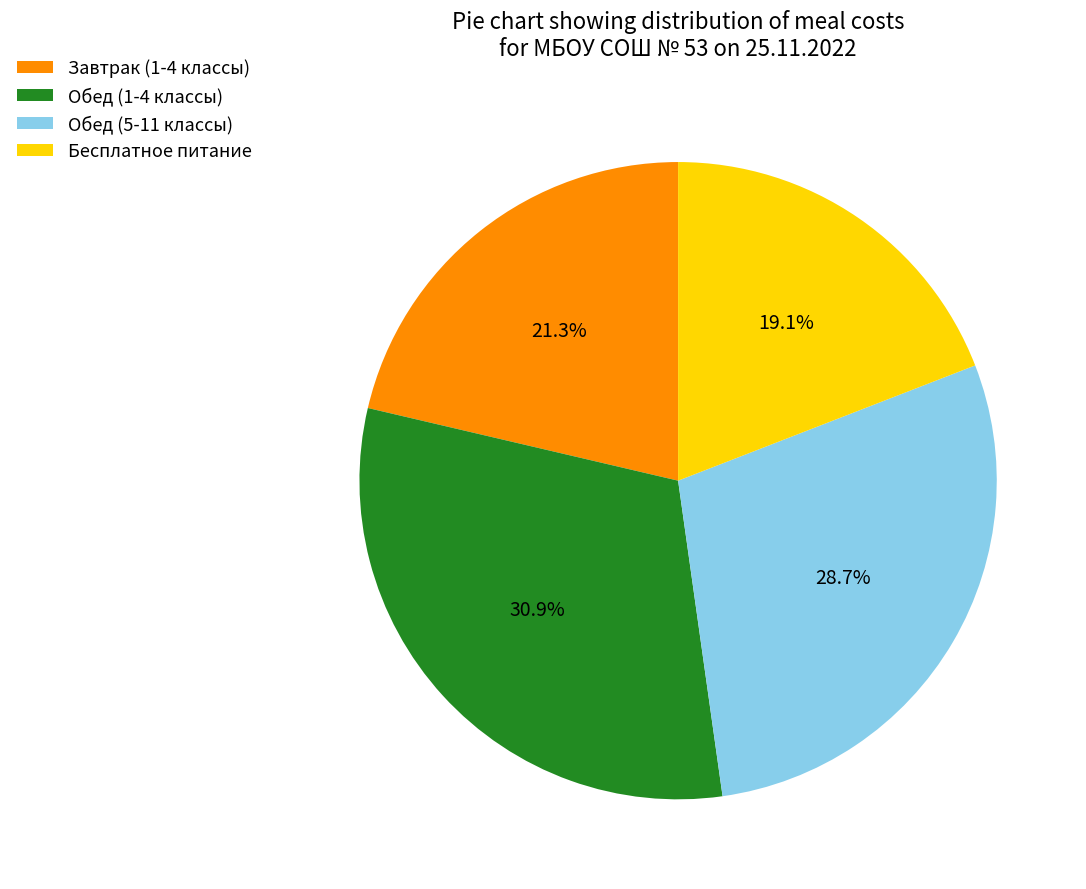

To the nearest percent, what percentage of the pie is Обед (1-4 классы)?

31%